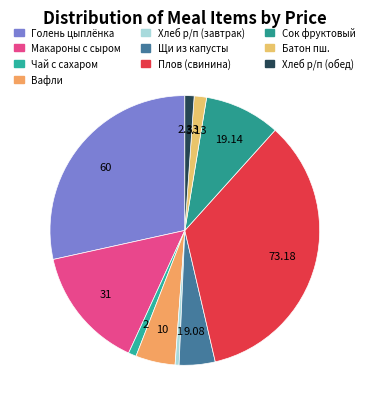

Is there any slice that represents more than half of the pie?

No